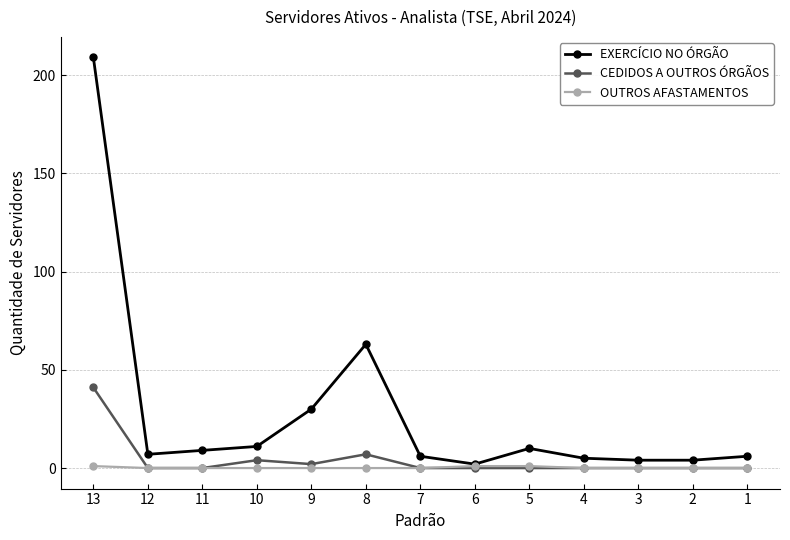

Rank the series by their maximum value, from highest to lowest.

EXERCÍCIO NO ÓRGÃO, CEDIDOS A OUTROS ÓRGÃOS, OUTROS AFASTAMENTOS